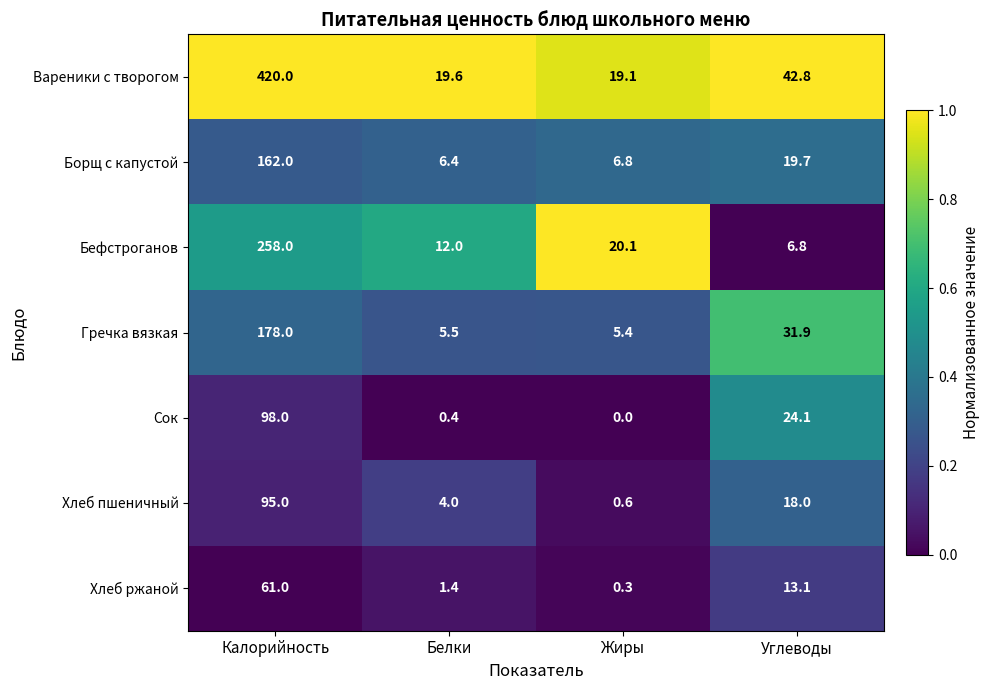

Which label corresponds to the smallest value in the chart?

Жиры